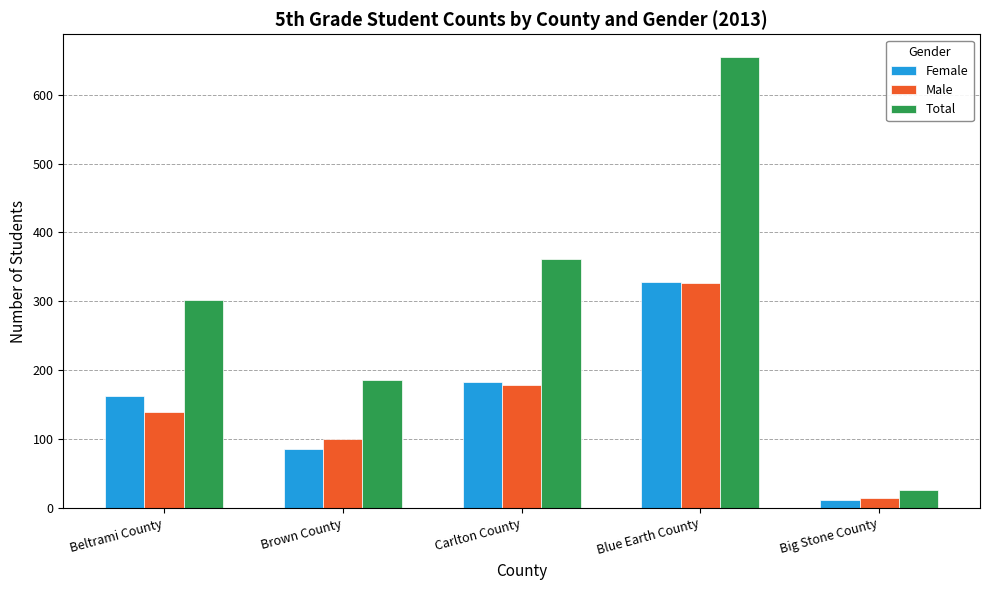

What is the label of the 1st bar from the left?

Beltrami County